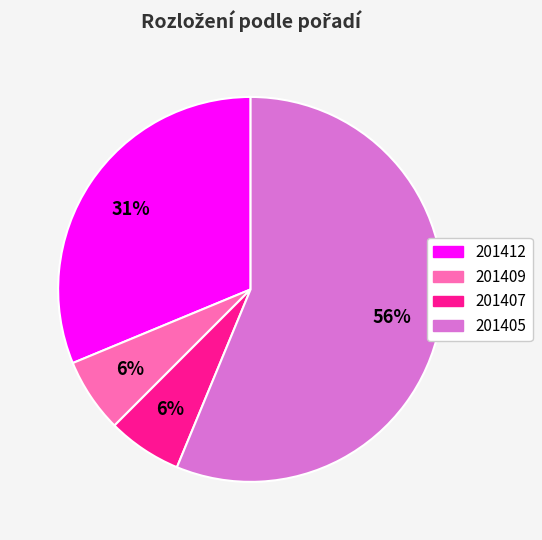

To the nearest percent, what portion does 201407 represent?

6%